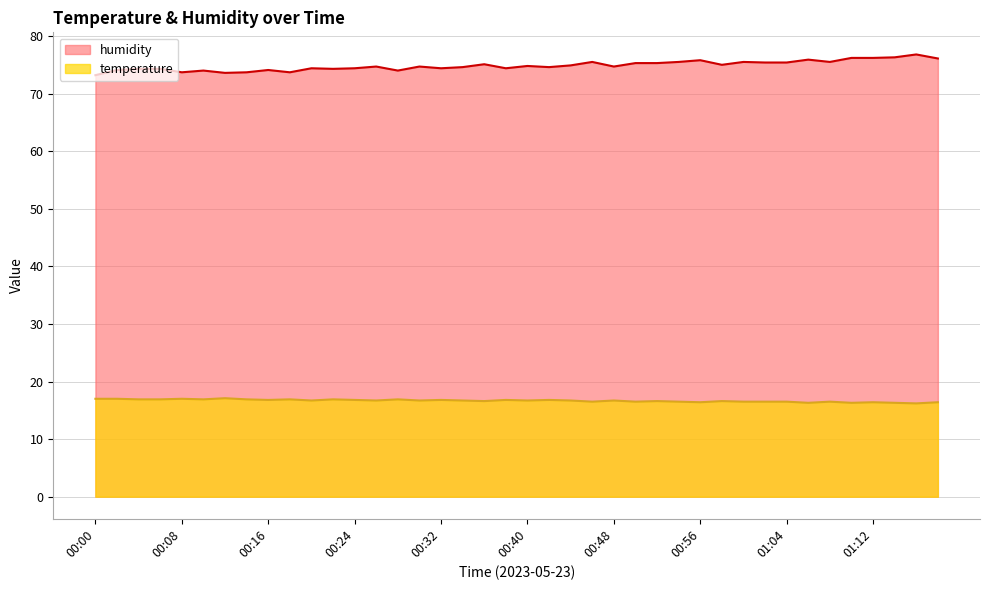

Where is the first local maximum for humidity?

00:10